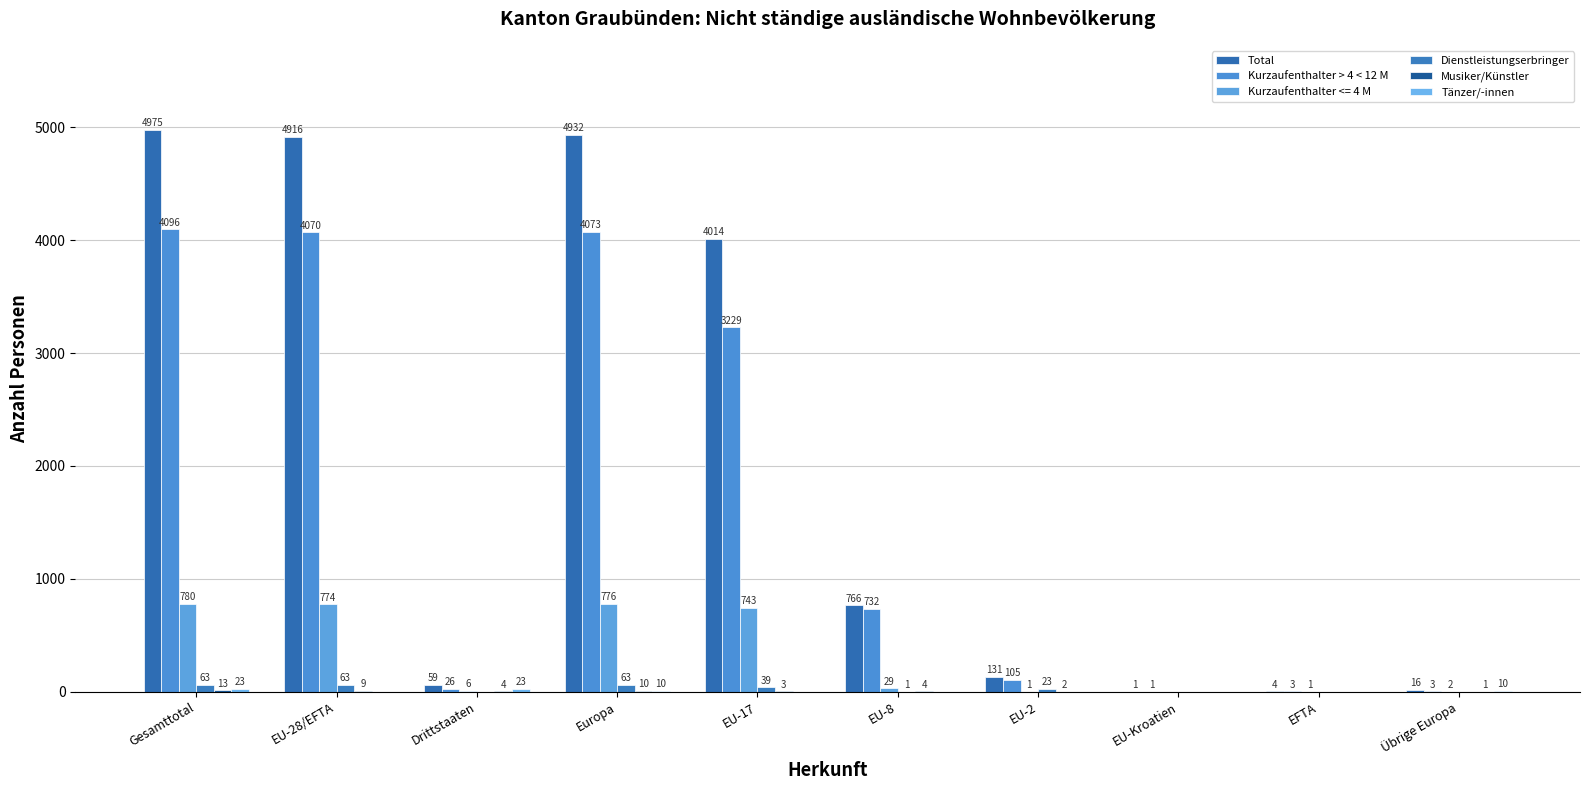

What is the label of the 3rd bar from the left?

Drittstaaten